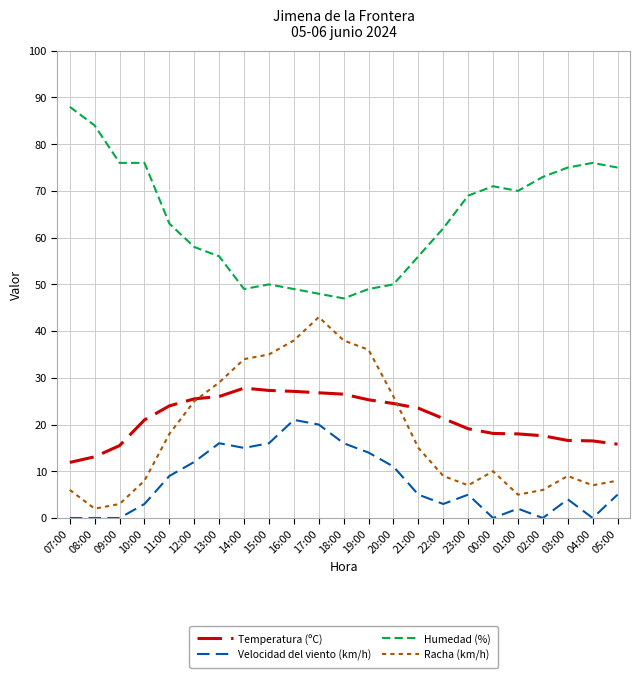

What is the difference between the highest and lowest values at 09:00?

76.0